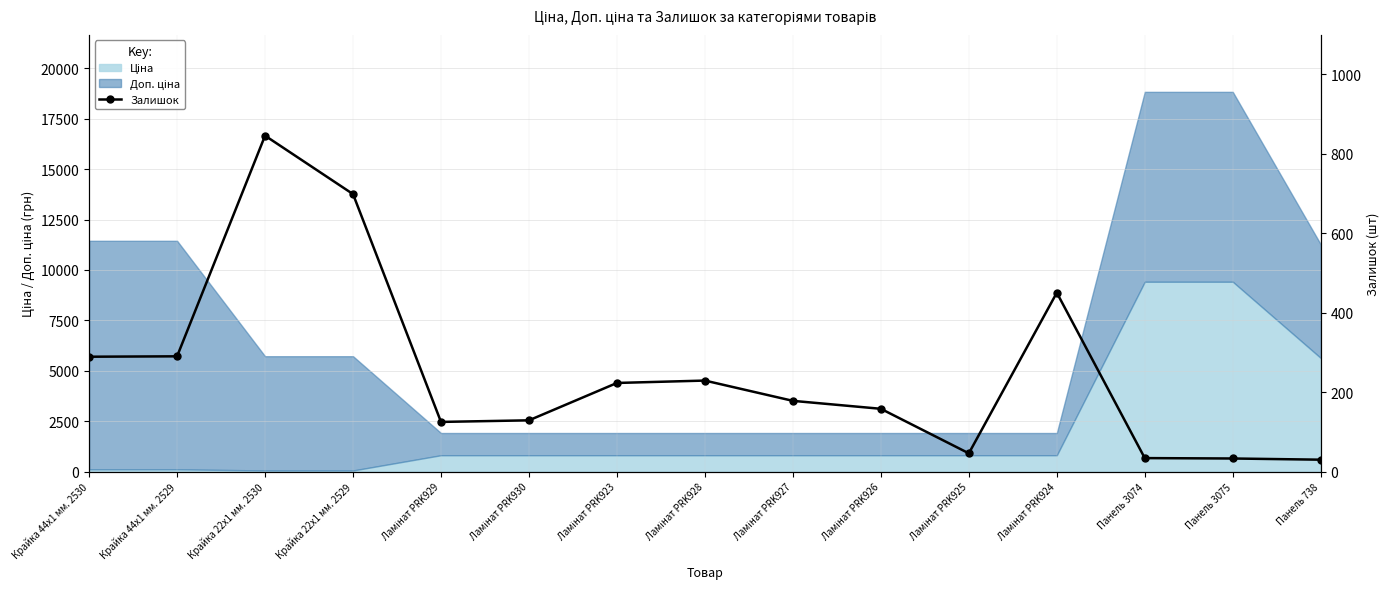

What is the sum of all values?

3757